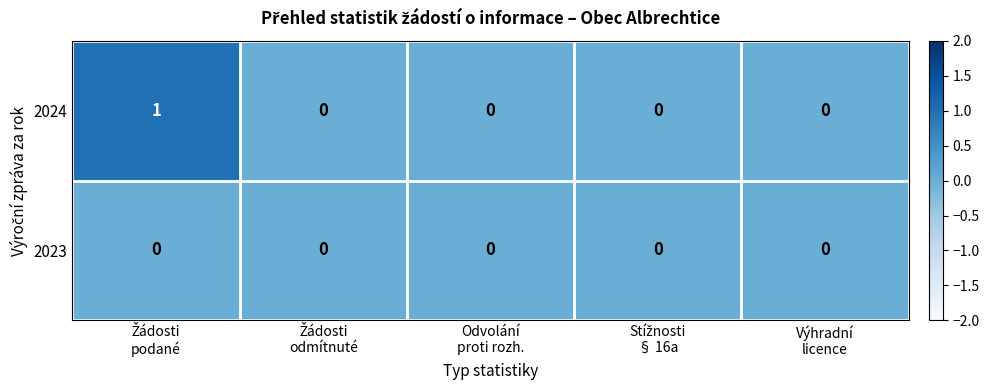

Reading left to right, list all the values displayed in this chart.

2024: 1	0	0	0	0
2023: 0	0	0	0	0